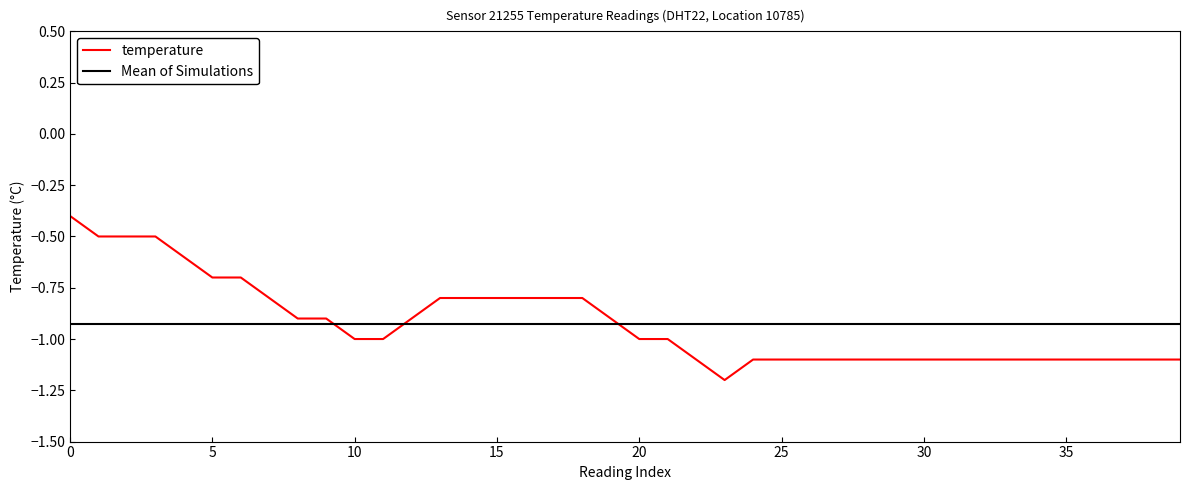

What is the difference between the maximum and minimum values?

0.8